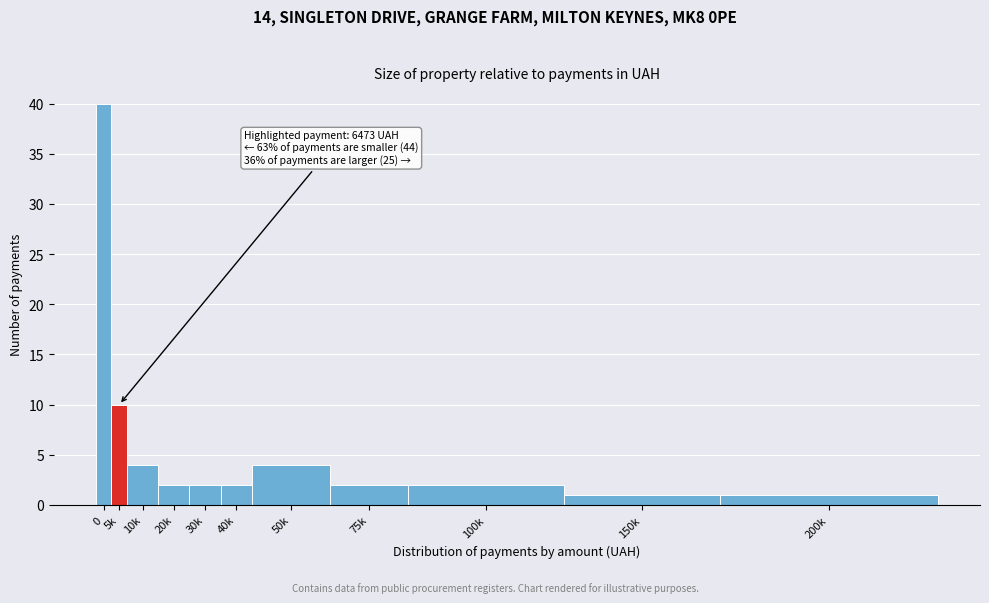

Reading left to right, transcribe all the data shown in this chart.

40	10	4	2	2	2	4	2	2	1	1